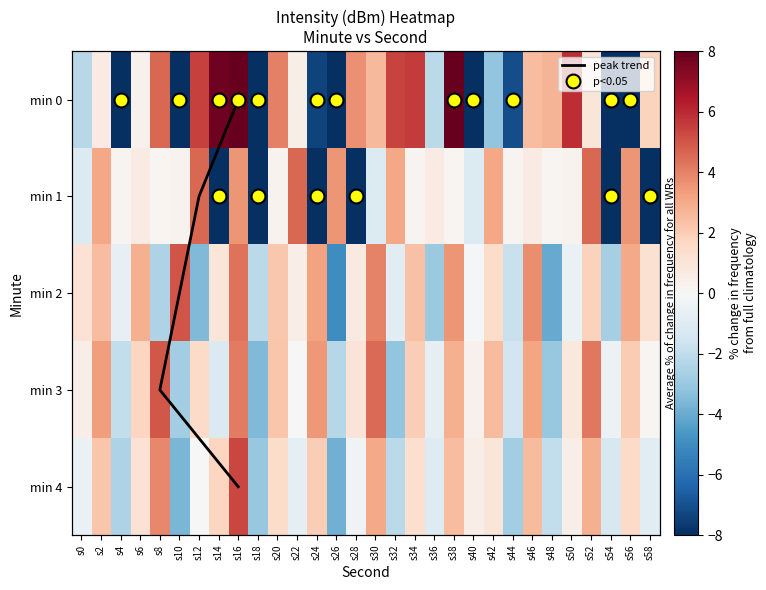

At how many categories does at least one series exceed 6?

3